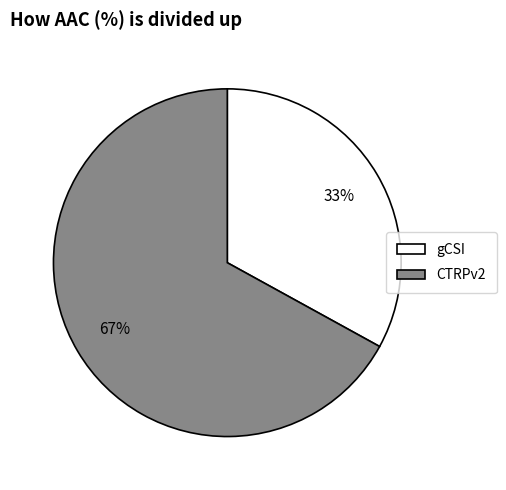

Between gCSI and CTRPv2, which is larger?

CTRPv2